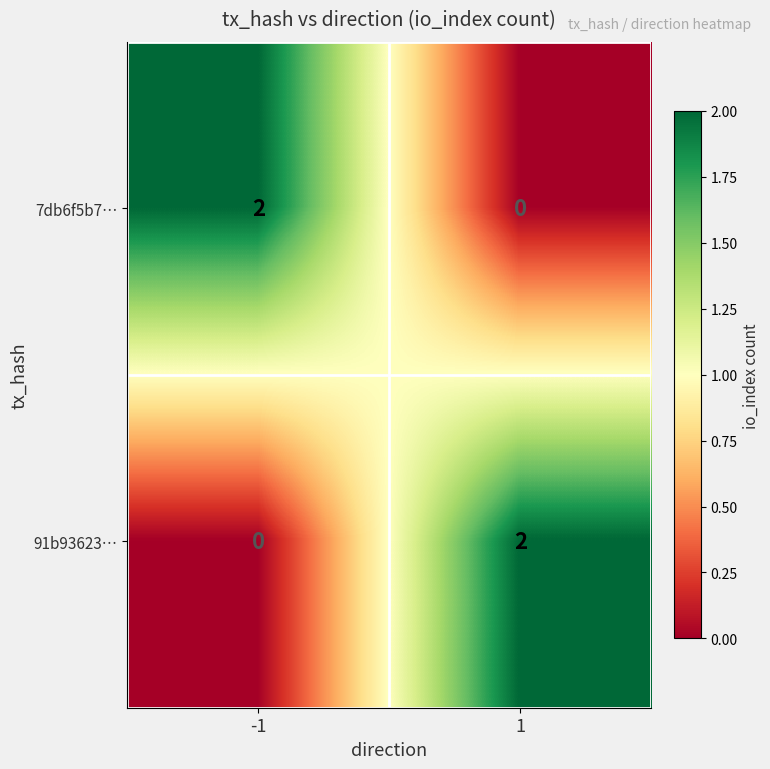

Is the value of 7db6f5b7… at -1 greater than the value of 91b93623… at -1?

Yes